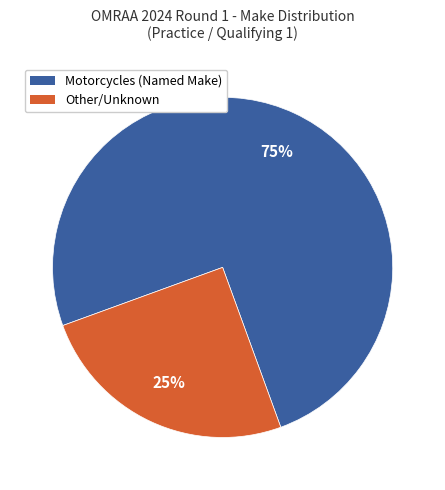

What is the largest slice in the pie chart?

Motorcycles (Named Make)